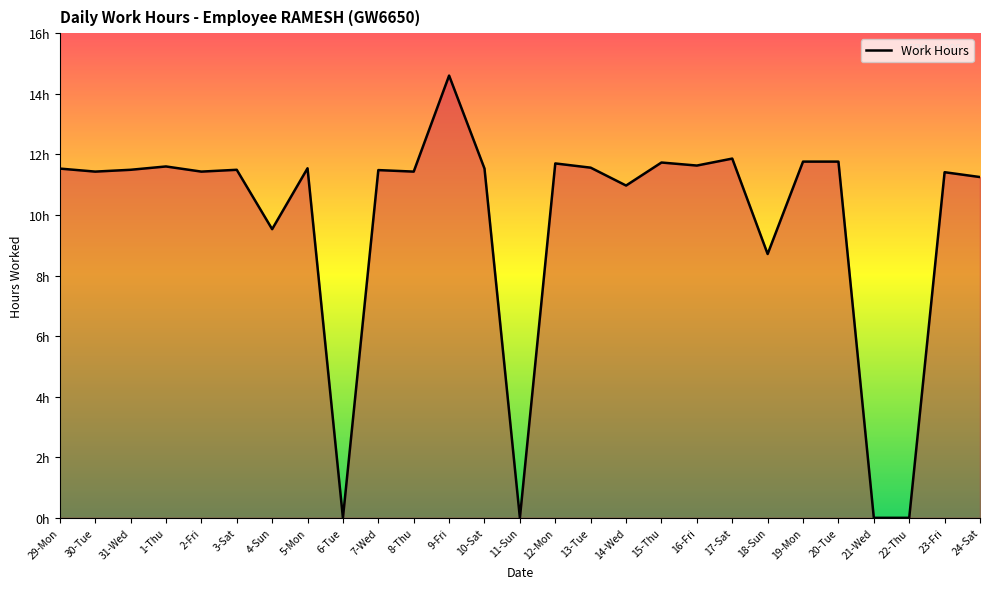

Is this an area chart (filled region under the line)?

Yes